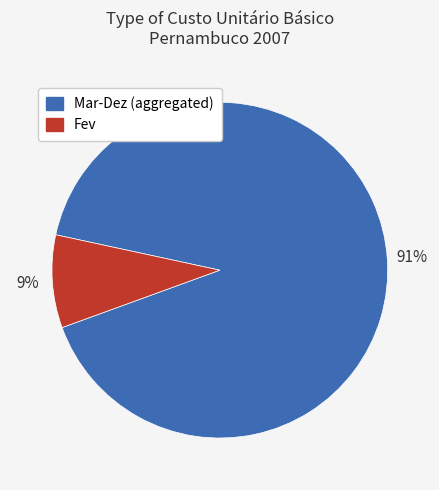

Does any single category account for the majority?

Yes